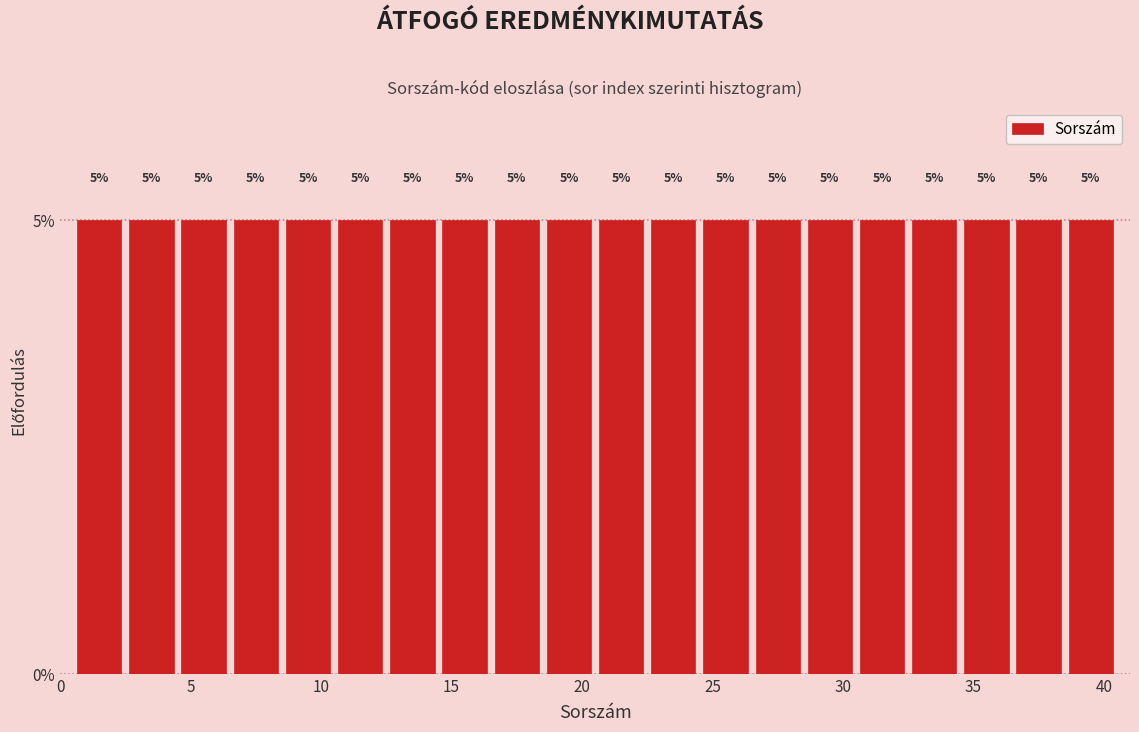

Reading left to right, list every bar in this chart as the range it spans on the x-axis followed by its height.

0.5 to 2.5: 5
2.5 to 4.5: 5
4.5 to 6.5: 5
6.5 to 8.5: 5
8.5 to 10.5: 5
10.5 to 12.5: 5
12.5 to 14.5: 5
14.5 to 16.5: 5
16.5 to 18.5: 5
18.5 to 20.5: 5
20.5 to 22.5: 5
22.5 to 24.5: 5
24.5 to 26.5: 5
26.5 to 28.5: 5
28.5 to 30.5: 5
30.5 to 32.5: 5
32.5 to 34.5: 5
34.5 to 36.5: 5
36.5 to 38.5: 5
38.5 to 40.5: 5